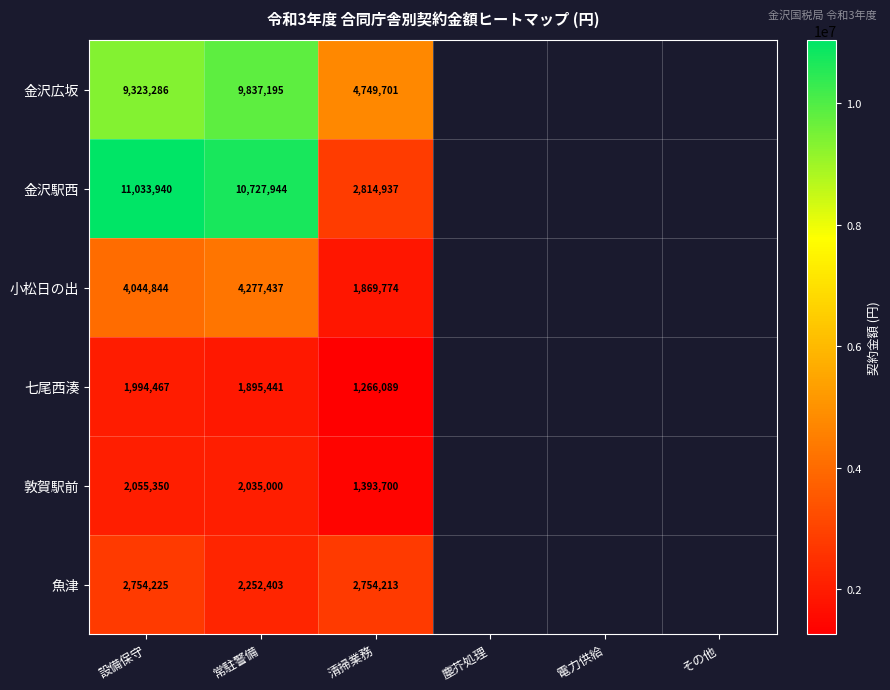

What is the total value across all series at 常駐警備?

31025420